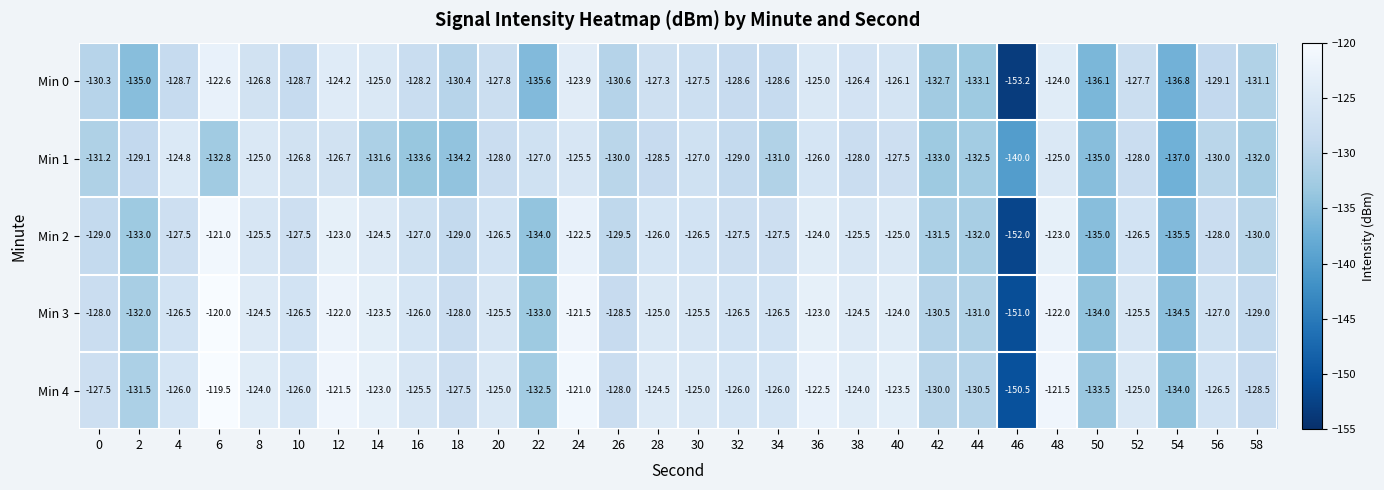

What is the difference between the maximum and minimum values in the Min 1 series?

15.2